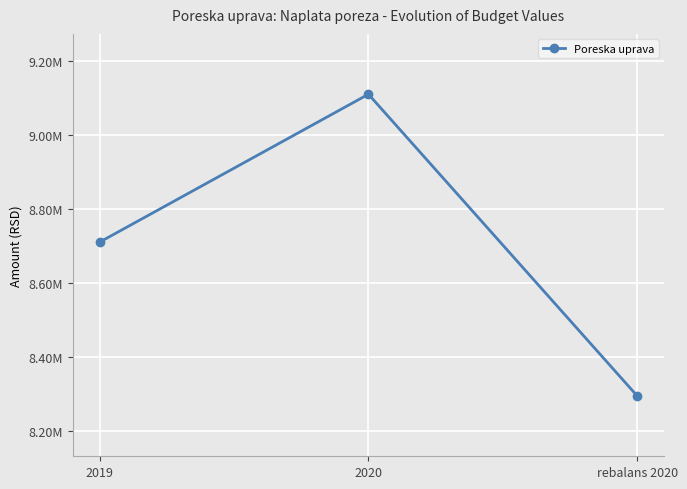

The value at 2019 is 8710220.9. True or false?

True